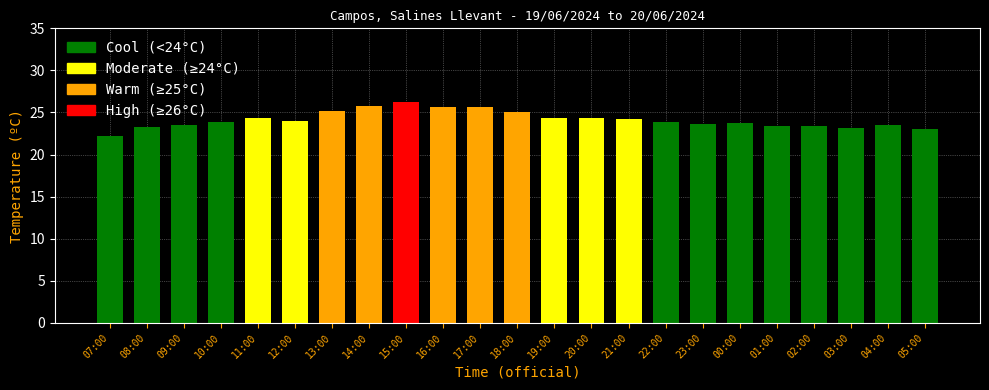

List the labels in order of value, smallest first.

07:00, 05:00, 03:00, 08:00, 01:00, 02:00, 09:00, 04:00, 23:00, 00:00, 10:00, 22:00, 12:00, 21:00, 11:00, 20:00, 19:00, 18:00, 13:00, 16:00, 17:00, 14:00, 15:00